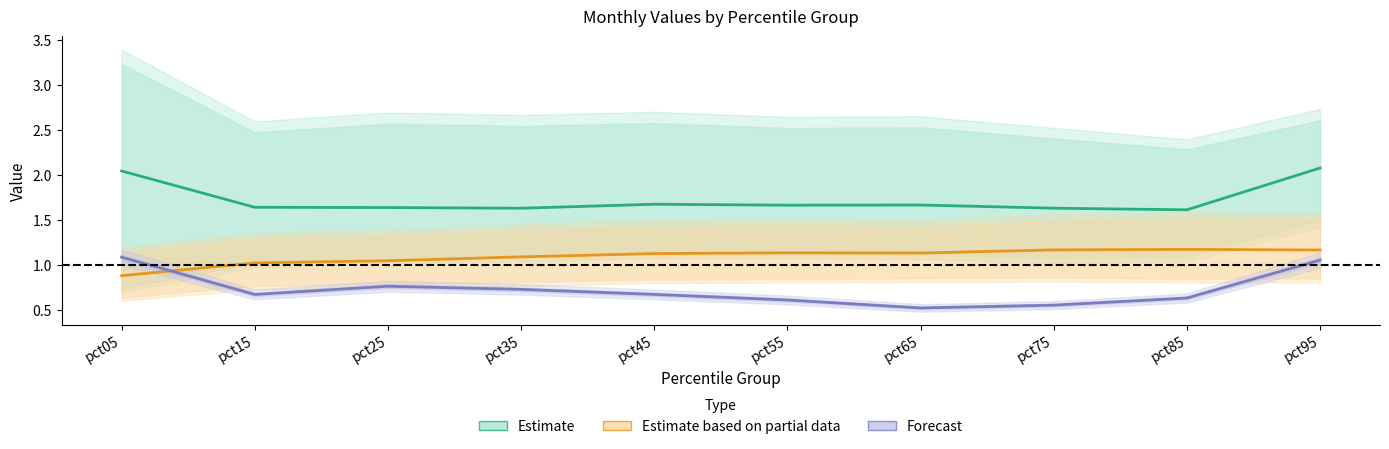

True or false: Mar and Feb intersect in this chart.

False